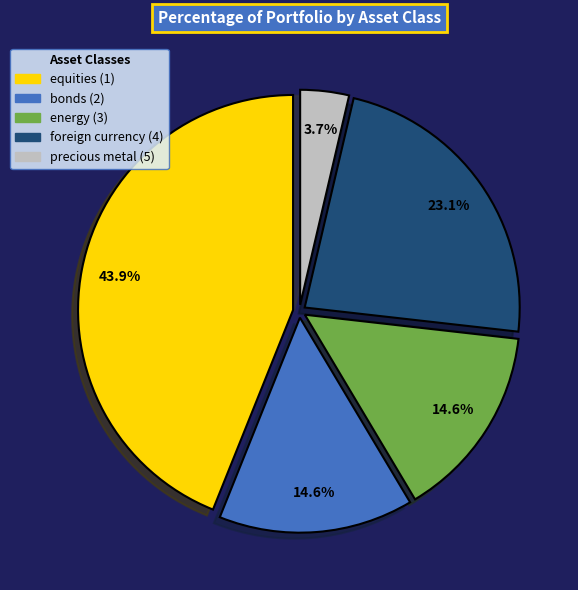

Does energy (3) account for over 50% of the chart?

No